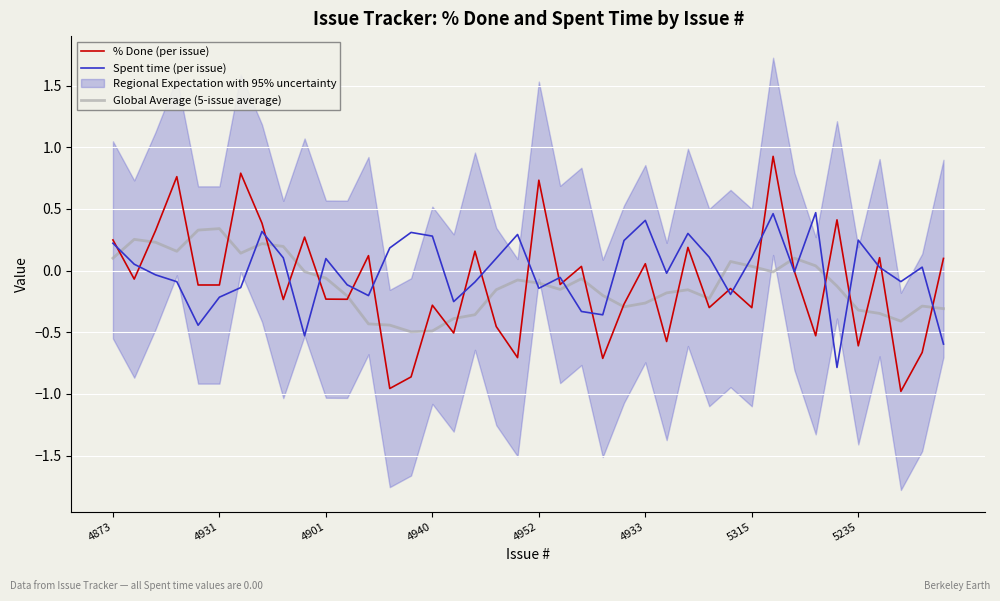

Reading left to right, extract all data points from this chart.

% Done (per issue): 0.2	-0.1	0.3	0.8	-0.1	-0.1	0.8	0.4	-0.2	0.3	-0.2	-0.2	0.1	-1.0	-0.9	-0.3	-0.5	0.2	-0.5	-0.7	0.7	-0.1	0.0	-0.7	-0.3	0.1	-0.6	0.2	-0.3	-0.1	-0.3	0.9	-0.0	-0.5	0.4	-0.6	0.1	-1.0	-0.7	0.1
Spent time (per issue): 0.2	0.1	-0.0	-0.1	-0.4	-0.2	-0.1	0.3	0.1	-0.5	0.1	-0.1	-0.2	0.2	0.3	0.3	-0.3	-0.1	0.1	0.3	-0.1	-0.1	-0.3	-0.4	0.2	0.4	-0.0	0.3	0.1	-0.2	0.1	0.5	-0.0	0.5	-0.8	0.2	0.0	-0.1	0.0	-0.6
Global Average (5-issue average): 0.1	0.3	0.2	0.2	0.3	0.3	0.1	0.2	0.2	-0.0	-0.1	-0.2	-0.4	-0.4	-0.5	-0.5	-0.4	-0.4	-0.2	-0.1	-0.1	-0.2	-0.1	-0.2	-0.3	-0.3	-0.2	-0.2	-0.2	0.1	0.0	-0.0	0.1	0.0	-0.1	-0.3	-0.3	-0.4	-0.3	-0.3